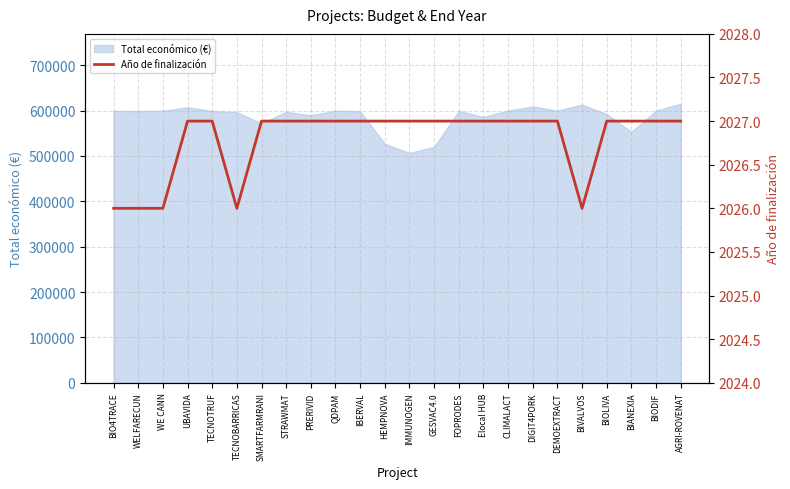

Which has a higher value, BIO4TRACE or DIGIT4PORK?

DIGIT4PORK